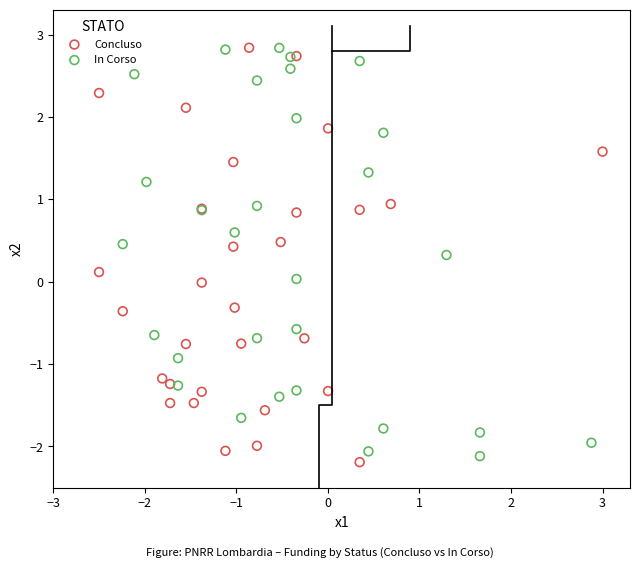

Which series has the largest Y range (max minus min)?

Concluso